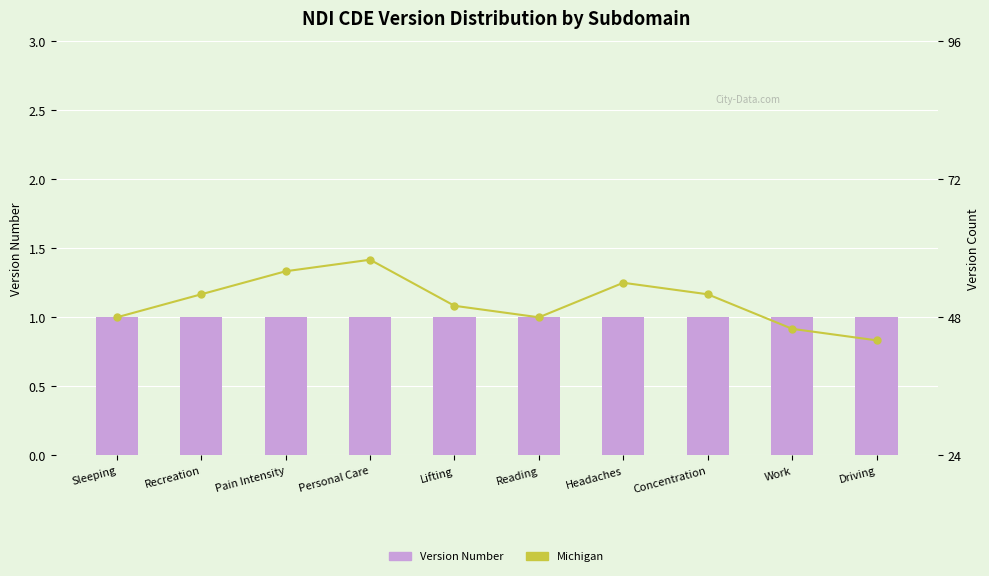

Where does the Michigan series first go above 52?

Pain Intensity